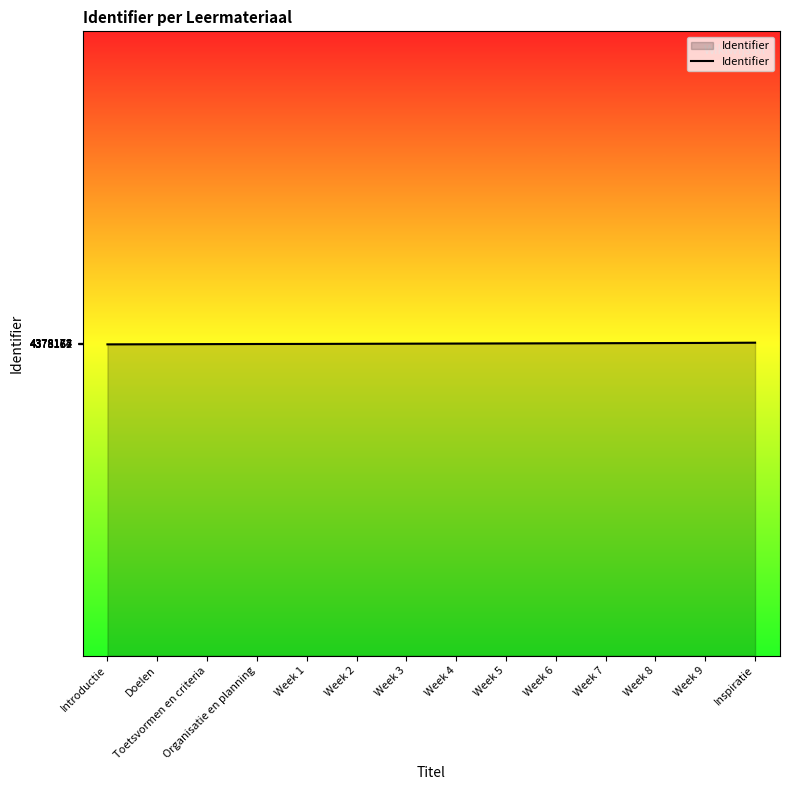

What is the maximum value shown in the chart?

4378184